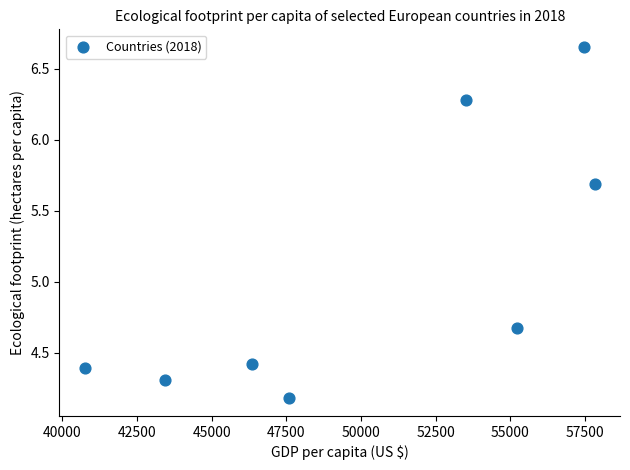

What is the range of Y values (max minus min)?

2.5